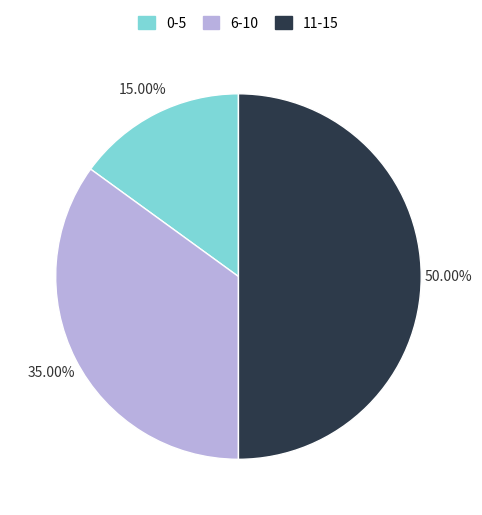

Rank the categories by value from highest to lowest.

11-15, 6-10, 0-5